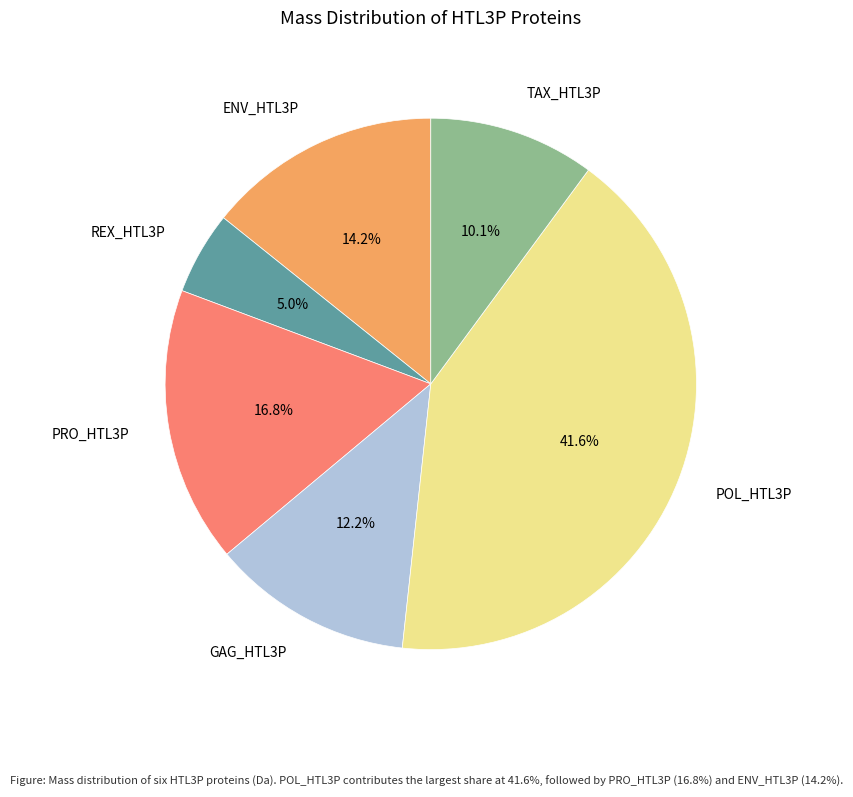

To the nearest percent, what portion does REX_HTL3P represent?

5%